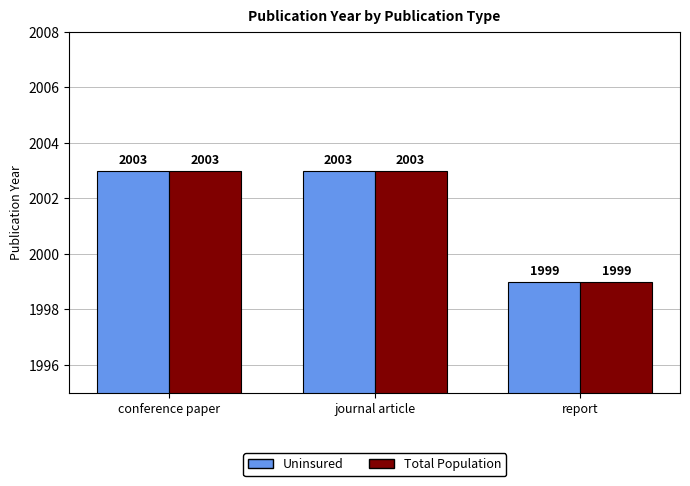

What is the greatest value displayed?

2003